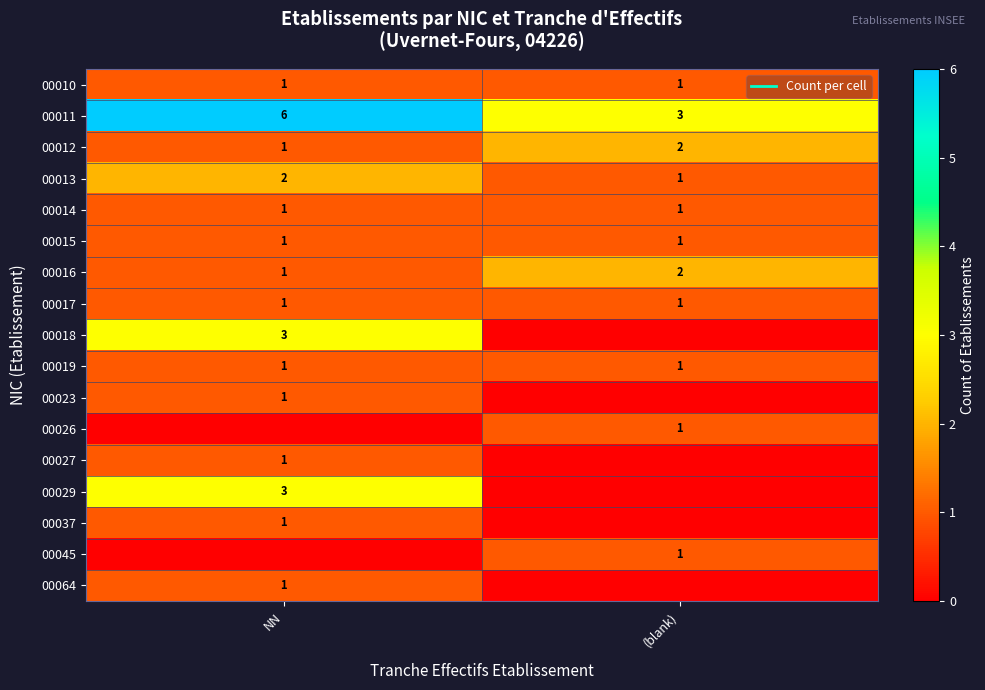

At NN, list the series in order from largest to smallest.

00011, 00018, 00029, 00013, 00010, 00012, 00014, 00015, 00016, 00017, 00019, 00023, 00027, 00037, 00064, 00026, 00045